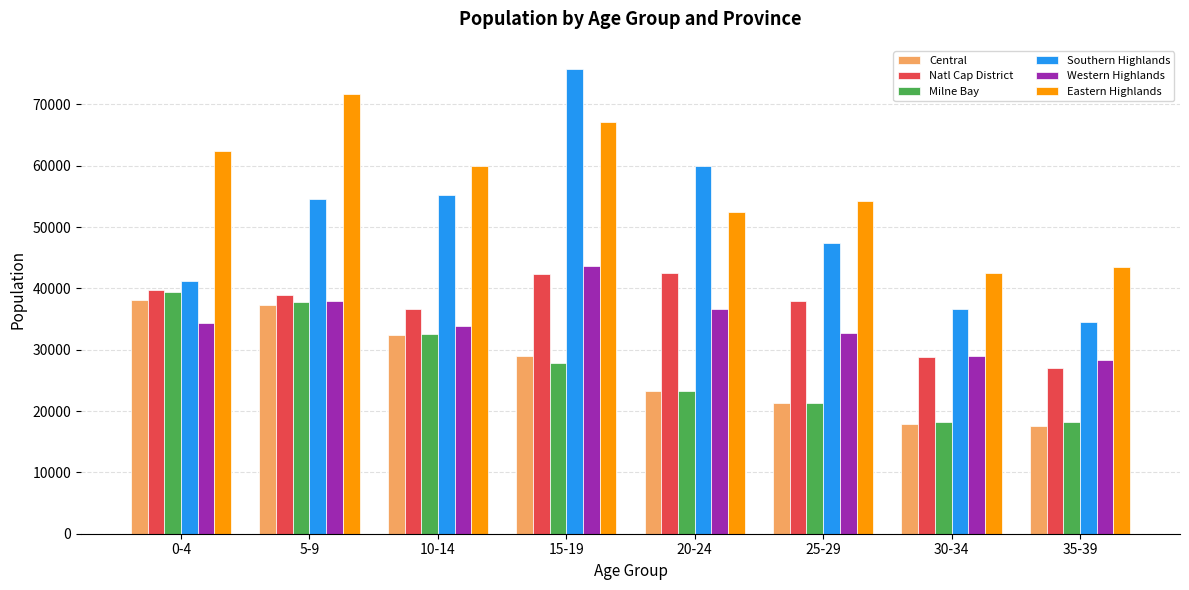

Rank the series by their maximum value, from lowest to highest.

Central, Milne Bay, Natl Cap District, Western Highlands, Eastern Highlands, Southern Highlands